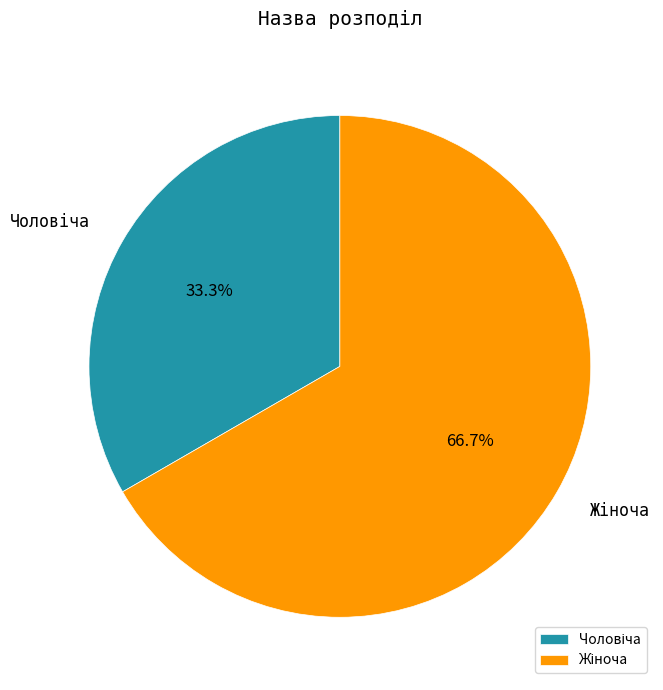

Is there a majority slice in this chart?

Yes